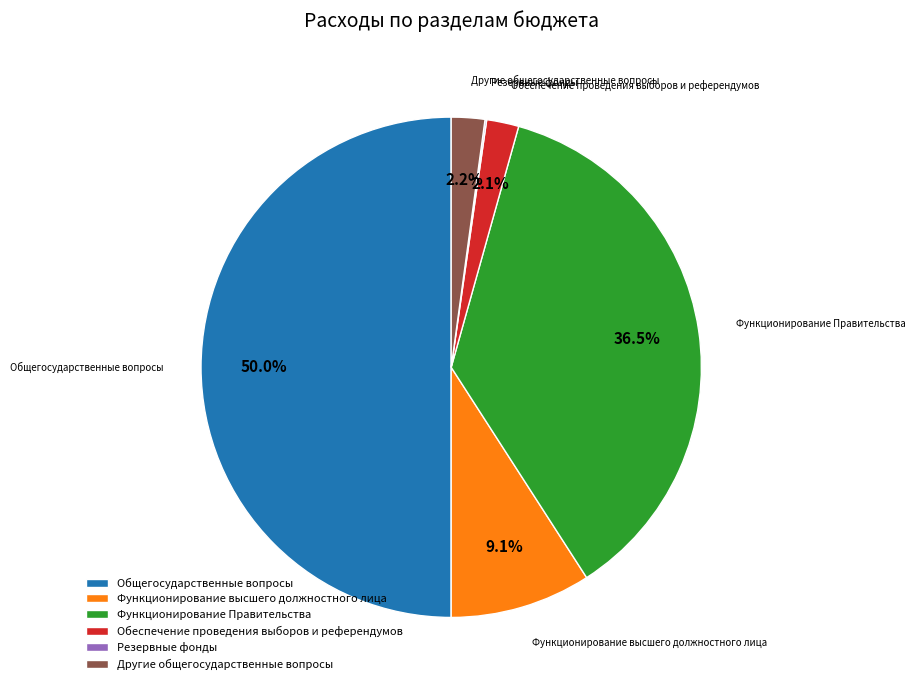

Combined, do Обеспечение проведения выборов и референдумов and Другие общегосударственные вопросы account for over 50%?

No